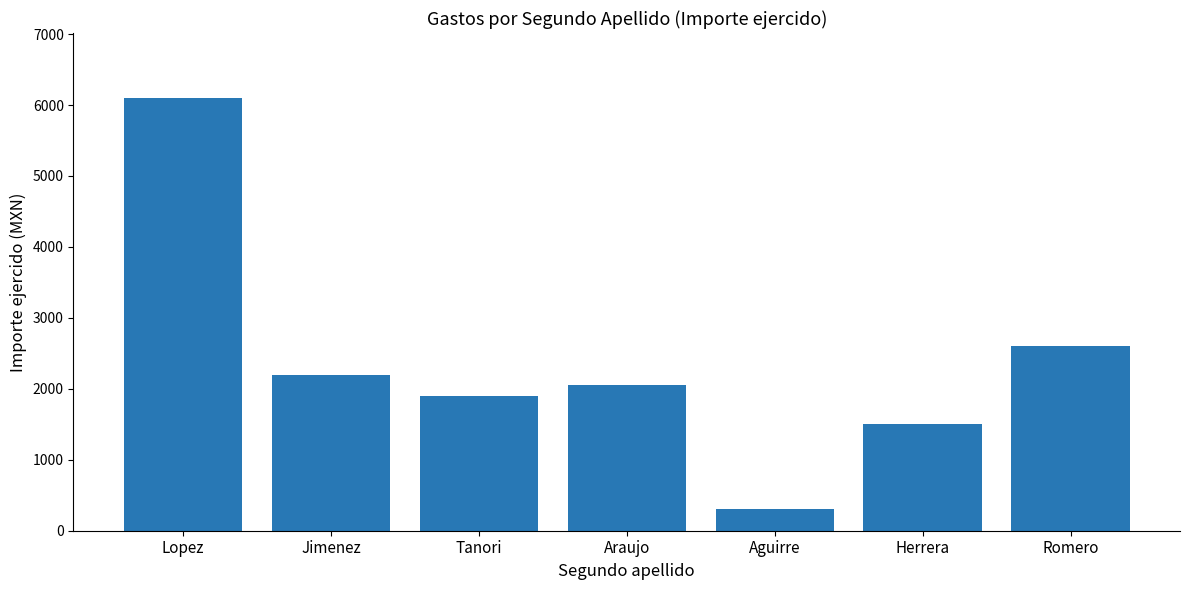

Read the value at Araujo.

2050